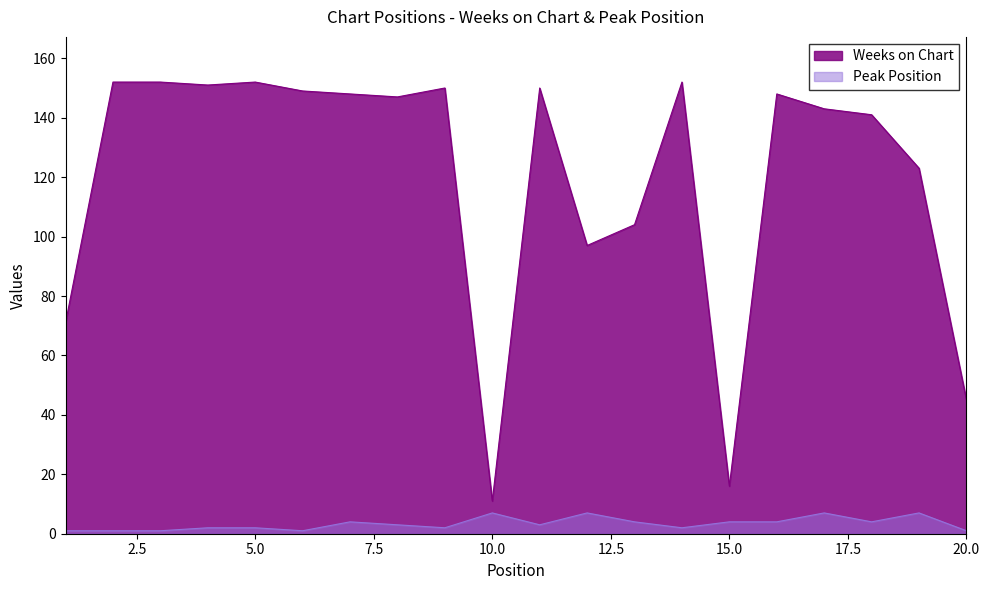

What is the value of the Weeks on Chart point at the 18th from the left?

141